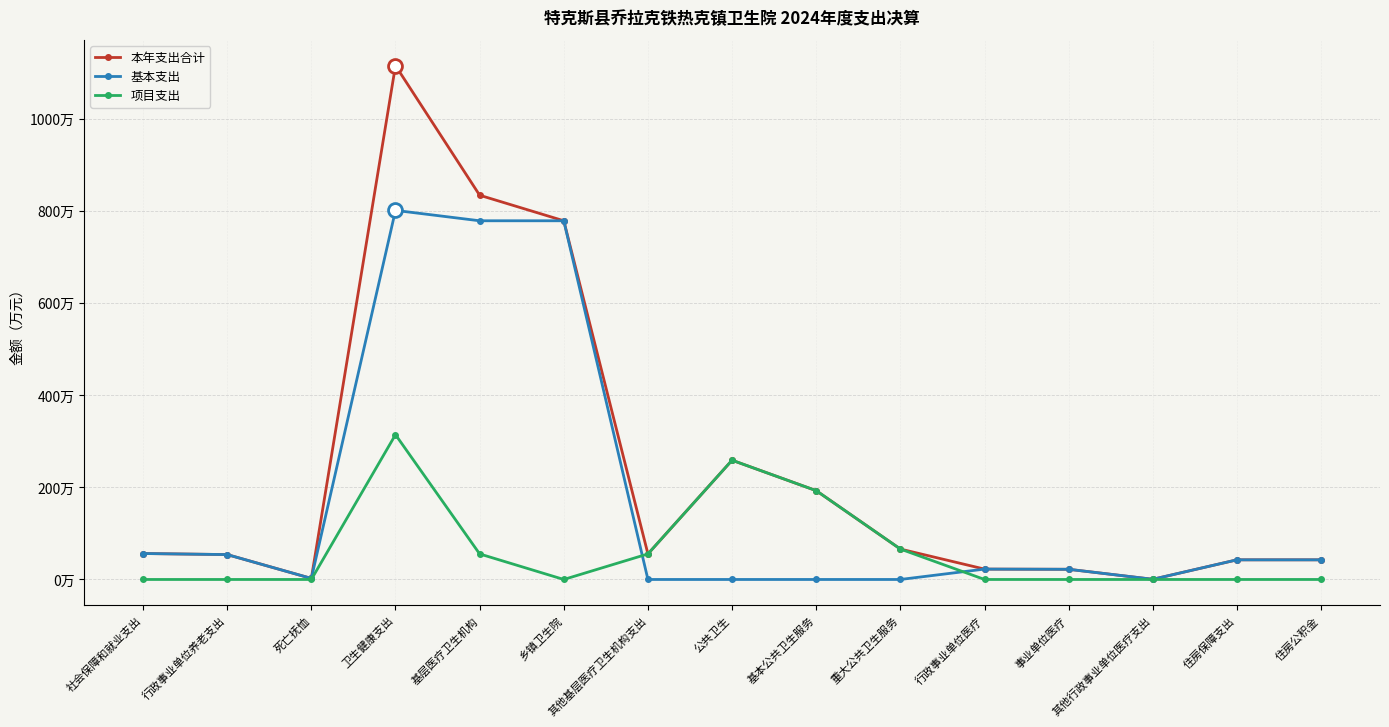

Reading left to right, transcribe all the data shown in this chart.

本年支出合计: 社会保障和就业支出=56.3	行政事业单位养老支出=54.0	死亡抚恤=2.3	卫生健康支出=1115.0	基层医疗卫生机构=833.7	乡镇卫生院=778.3	其他基层医疗卫生机构支出=55.4	公共卫生=258.8	基本公共卫生服务=192.7	重大公共卫生服务=66.0	行政事业单位医疗=22.5	事业单位医疗=22.1	其他行政事业单位医疗支出=0.4	住房保障支出=42.6	住房公积金=42.6
基本支出: 社会保障和就业支出=56.3	行政事业单位养老支出=54.0	死亡抚恤=2.3	卫生健康支出=800.8	基层医疗卫生机构=778.3	乡镇卫生院=778.3	其他基层医疗卫生机构支出=0.0	公共卫生=0.0	基本公共卫生服务=0.0	重大公共卫生服务=0.0	行政事业单位医疗=22.5	事业单位医疗=22.1	其他行政事业单位医疗支出=0.4	住房保障支出=42.6	住房公积金=42.6
项目支出: 社会保障和就业支出=0.0	行政事业单位养老支出=0.0	死亡抚恤=0.0	卫生健康支出=314.2	基层医疗卫生机构=55.4	乡镇卫生院=0.0	其他基层医疗卫生机构支出=55.4	公共卫生=258.8	基本公共卫生服务=192.7	重大公共卫生服务=66.0	行政事业单位医疗=0.0	事业单位医疗=0.0	其他行政事业单位医疗支出=0.0	住房保障支出=0.0	住房公积金=0.0